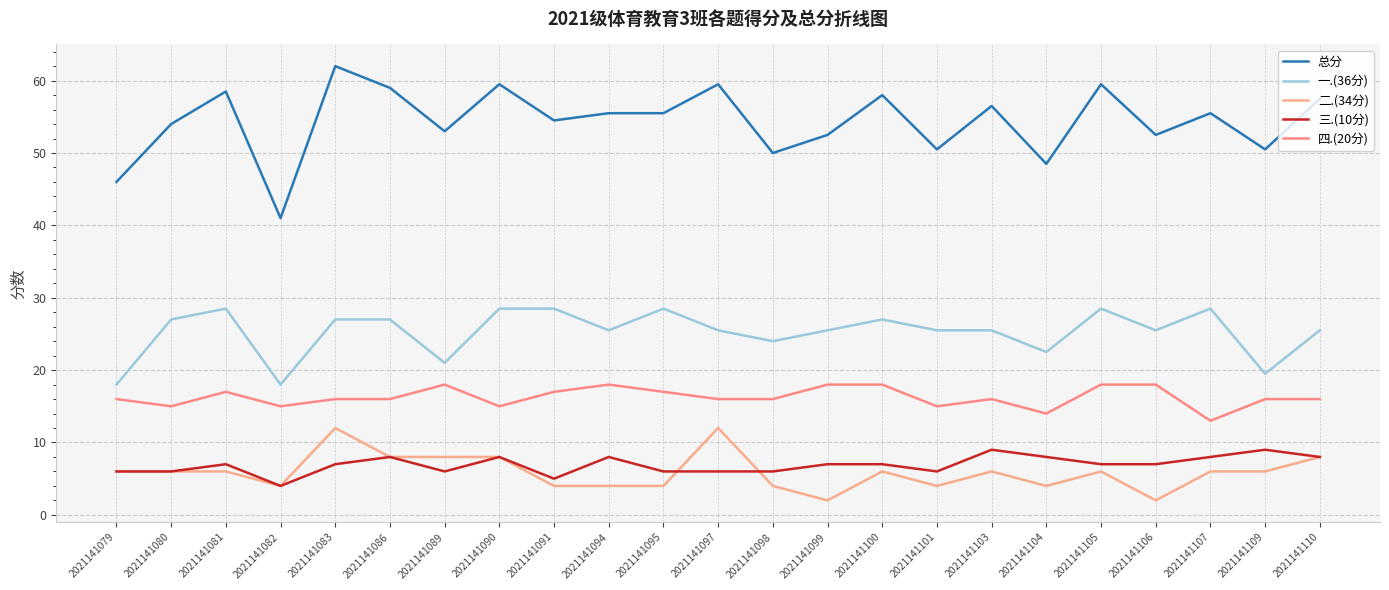

Which has a higher value, 2021141110 or 2021141091?

2021141110